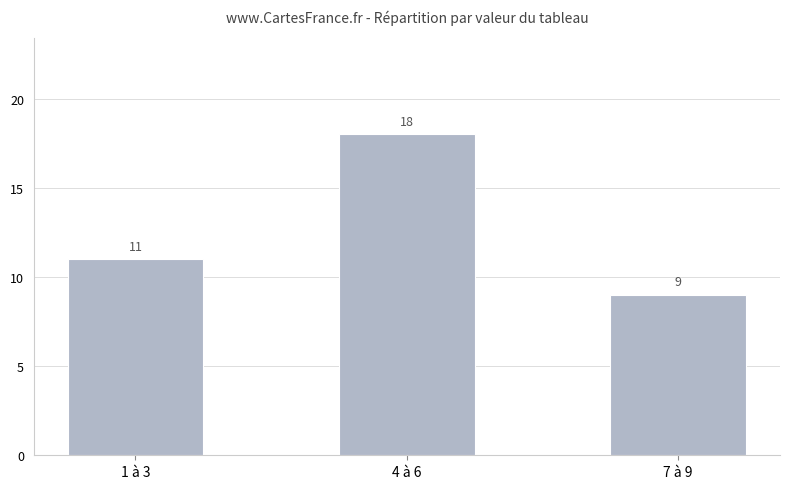

Count the values in the range 9 to 18.

3